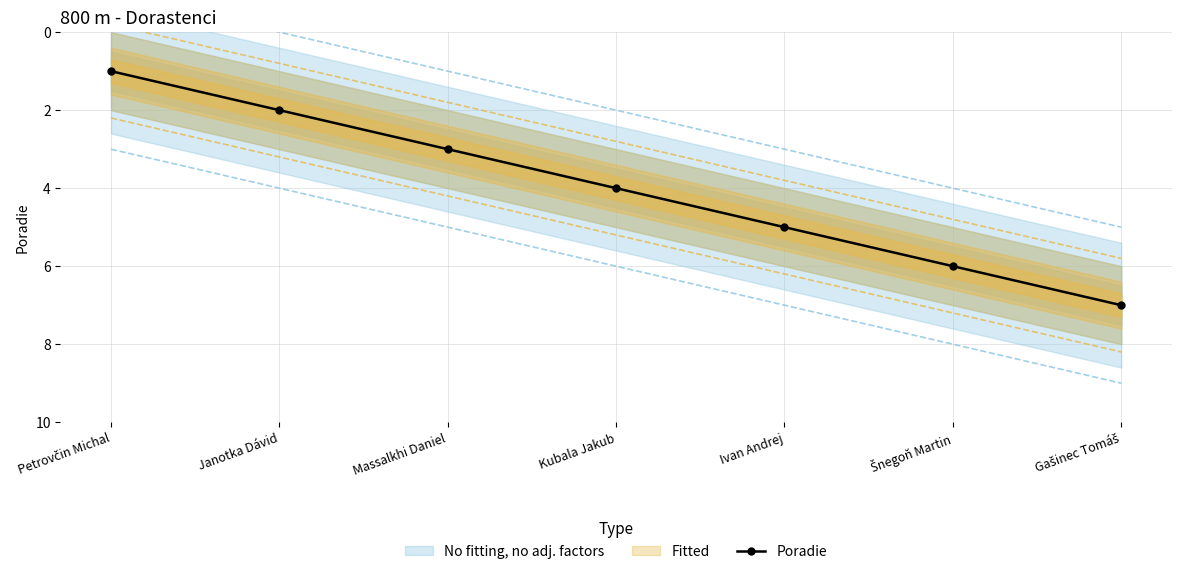

Is it true that the value at Janotka Dávid is 3?

False